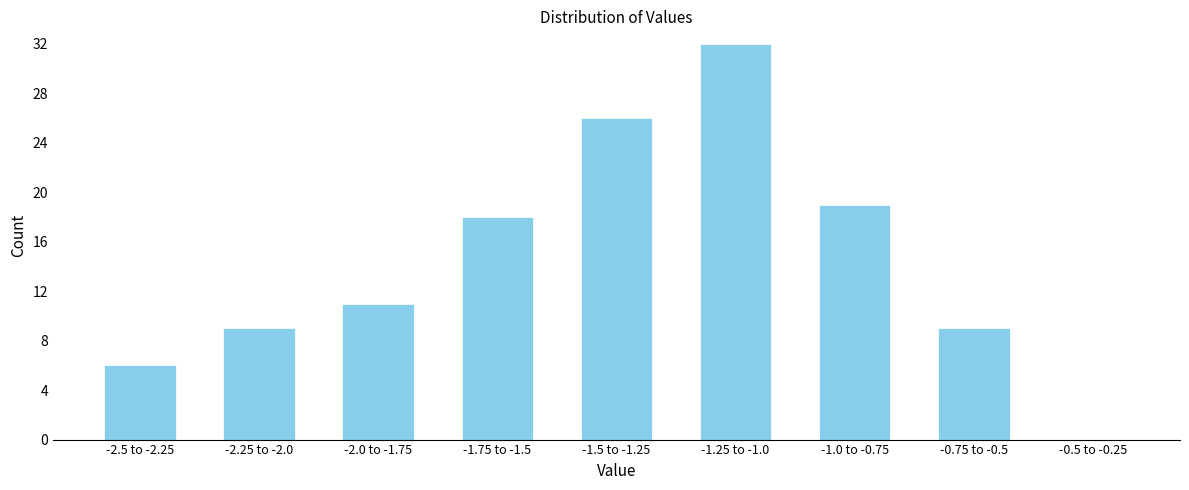

Reading left to right, list all the values displayed in this chart.

-2.5 to -2.25=6	-2.25 to -2.0=9	-2.0 to -1.75=11	-1.75 to -1.5=18	-1.5 to -1.25=26	-1.25 to -1.0=32	-1.0 to -0.75=19	-0.75 to -0.5=9	-0.5 to -0.25=0